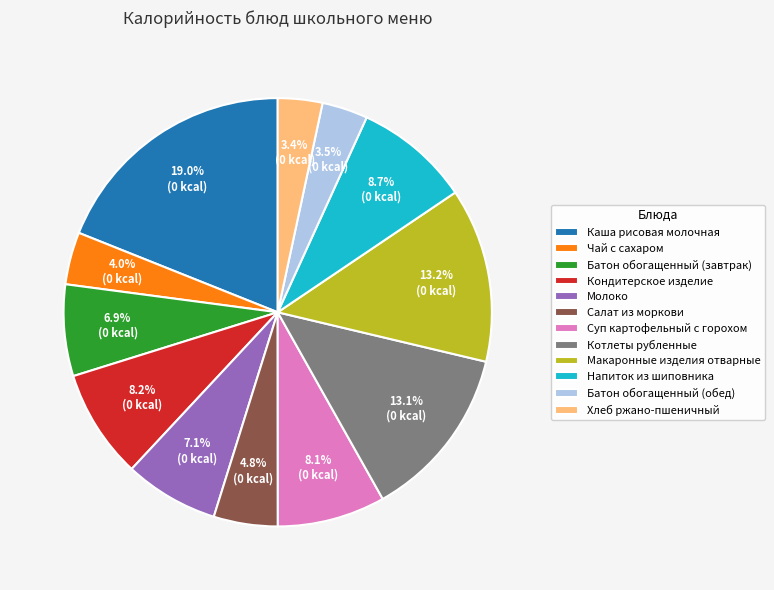

Is it true that Чай с сахаром is 9% of the pie?

False